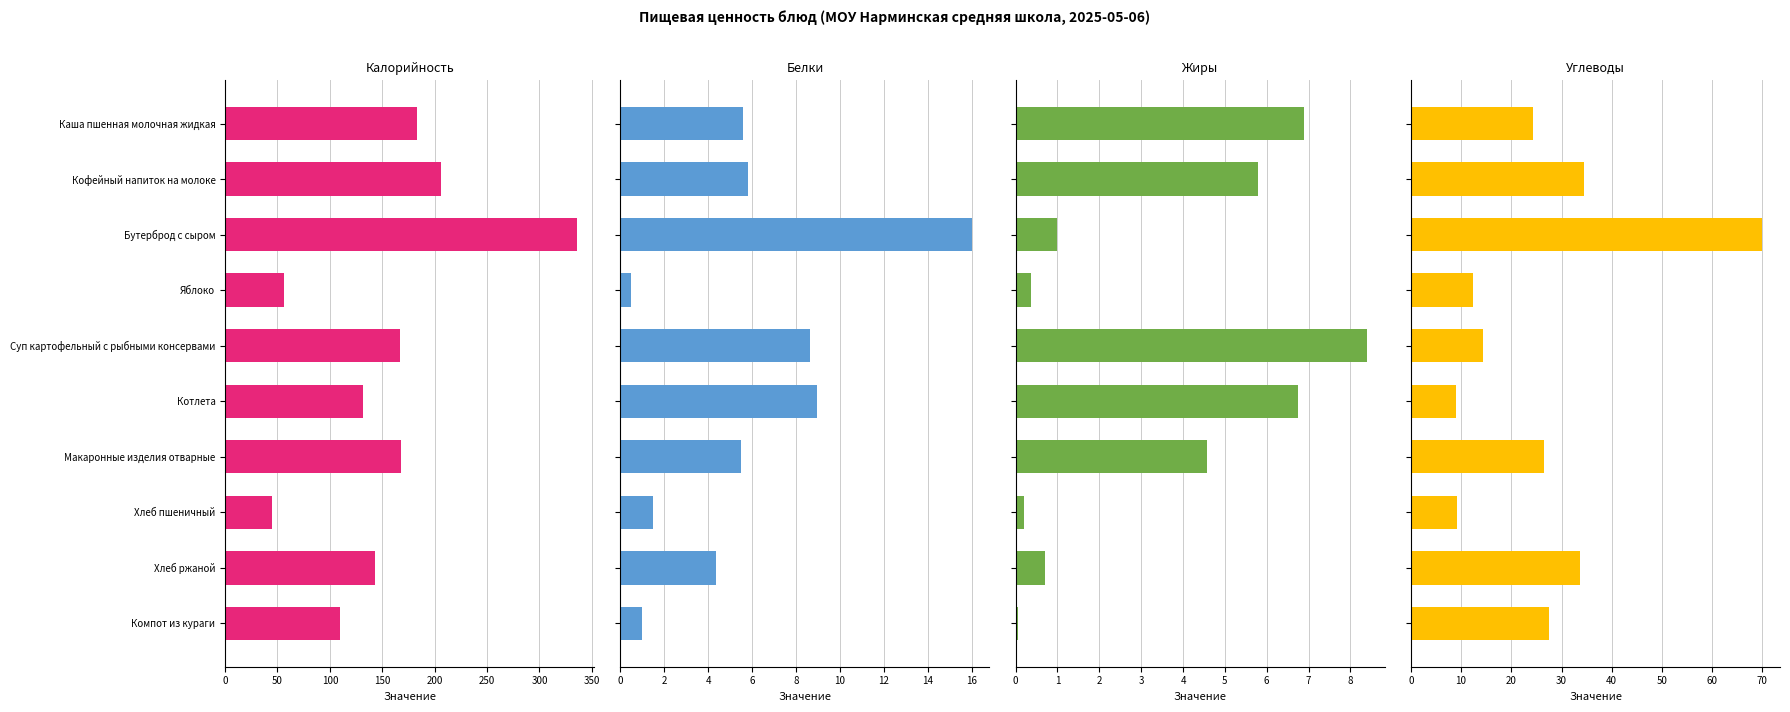

What is the difference between the maximum and minimum values in the Калорийность series?

291.0